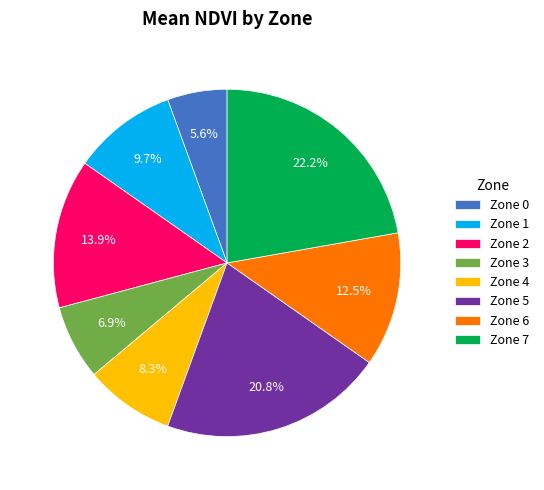

What is the largest slice in the pie chart?

Zone 7